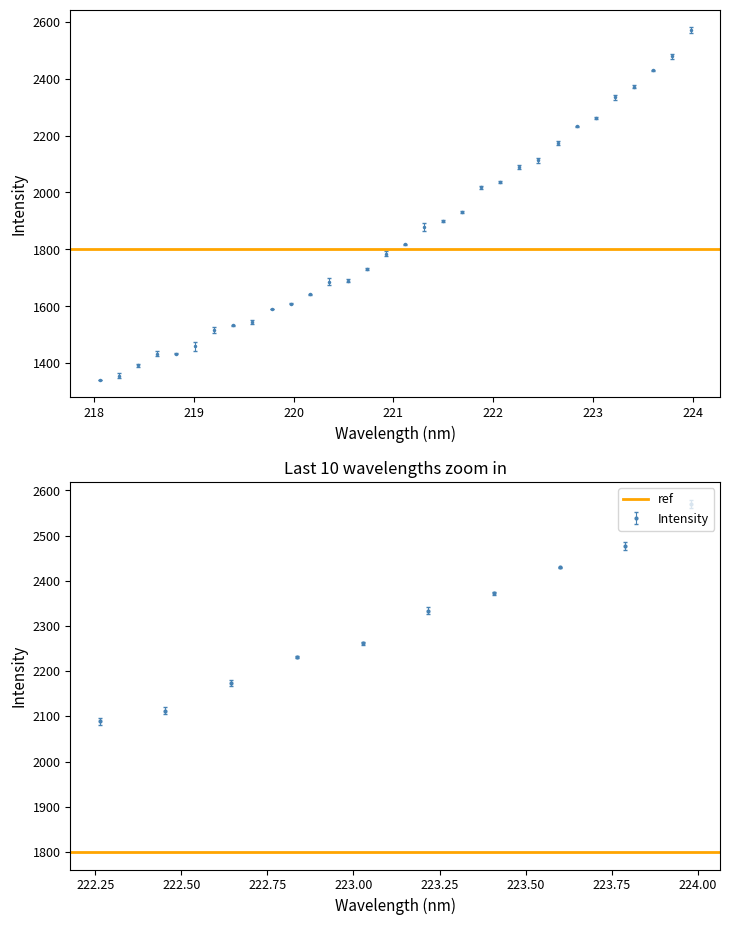

Count the number of data series in this chart.

1